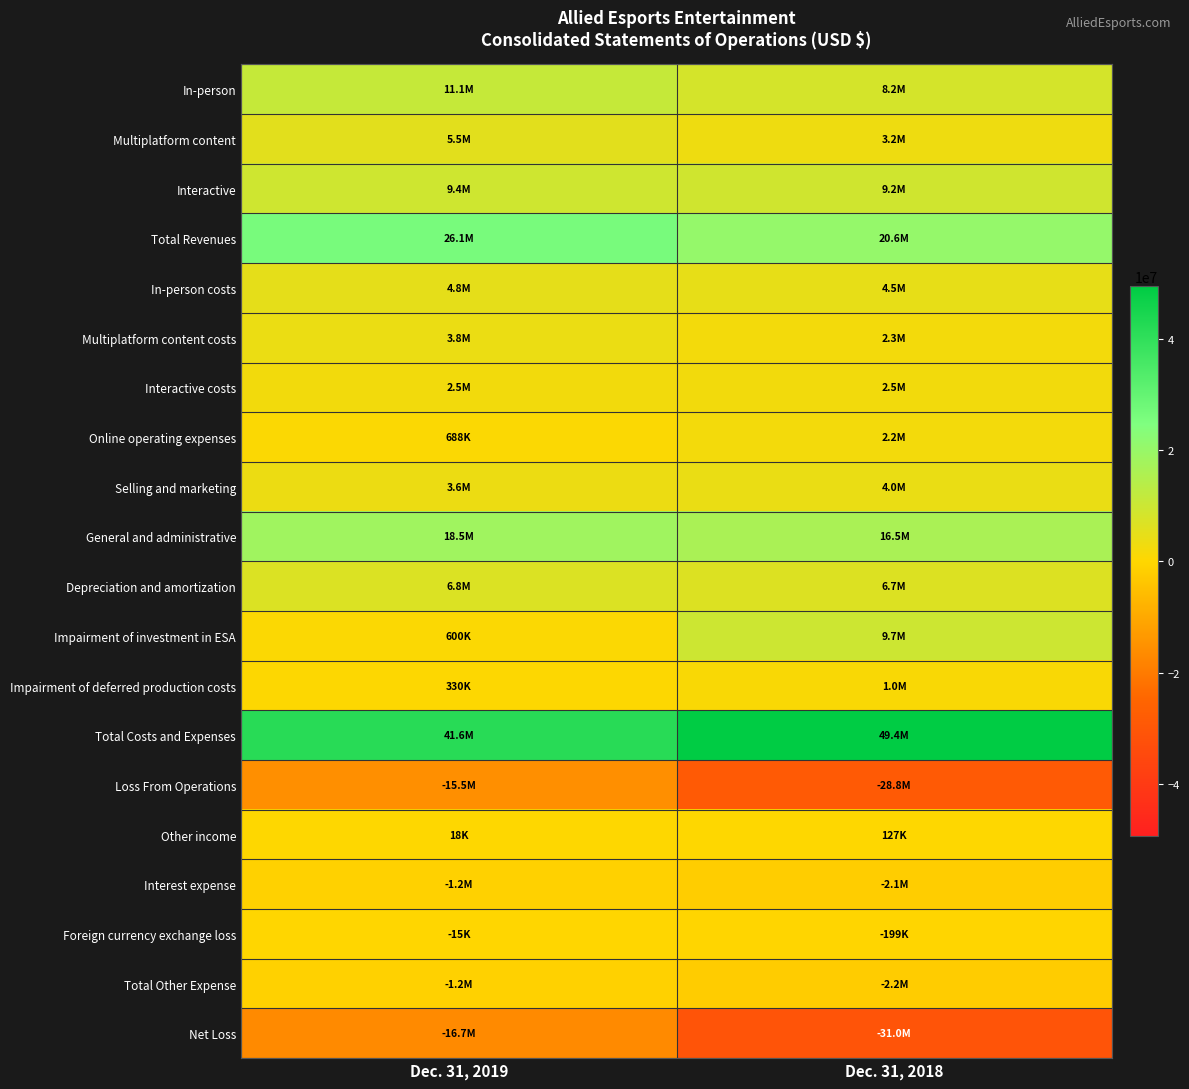

Reading right to left, extract all data points from this chart.

In-person: Dec. 31, 2018=8181355	Dec. 31, 2019=11133412
Multiplatform content: Dec. 31, 2018=3246657	Dec. 31, 2019=5498404
Interactive: Dec. 31, 2018=9175243	Dec. 31, 2019=9440179
Total Revenues: Dec. 31, 2018=20603255	Dec. 31, 2019=26071995
In-person costs: Dec. 31, 2018=4543542	Dec. 31, 2019=4832897
Multiplatform content costs: Dec. 31, 2018=2296790	Dec. 31, 2019=3813116
Interactive costs: Dec. 31, 2018=2473970	Dec. 31, 2019=2479040
Online operating expenses: Dec. 31, 2018=2244574	Dec. 31, 2019=688045
Selling and marketing: Dec. 31, 2018=4022602	Dec. 31, 2019=3575903
General and administrative: Dec. 31, 2018=16452392	Dec. 31, 2019=18530000
Depreciation and amortization: Dec. 31, 2018=6711398	Dec. 31, 2019=6767741
Impairment of investment in ESA: Dec. 31, 2018=9683158	Dec. 31, 2019=600000
Impairment of deferred production costs: Dec. 31, 2018=1005292	Dec. 31, 2019=330340
Total Costs and Expenses: Dec. 31, 2018=49433718	Dec. 31, 2019=41617082
Loss From Operations: Dec. 31, 2018=-28830463	Dec. 31, 2019=-15545087
Other income: Dec. 31, 2018=126689	Dec. 31, 2019=18426
Interest expense: Dec. 31, 2018=-2117438	Dec. 31, 2019=-1197127
Foreign currency exchange loss: Dec. 31, 2018=-198513	Dec. 31, 2019=-14941
Total Other Expense: Dec. 31, 2018=-2189262	Dec. 31, 2019=-1193642
Net Loss: Dec. 31, 2018=-31019725	Dec. 31, 2019=-16738729